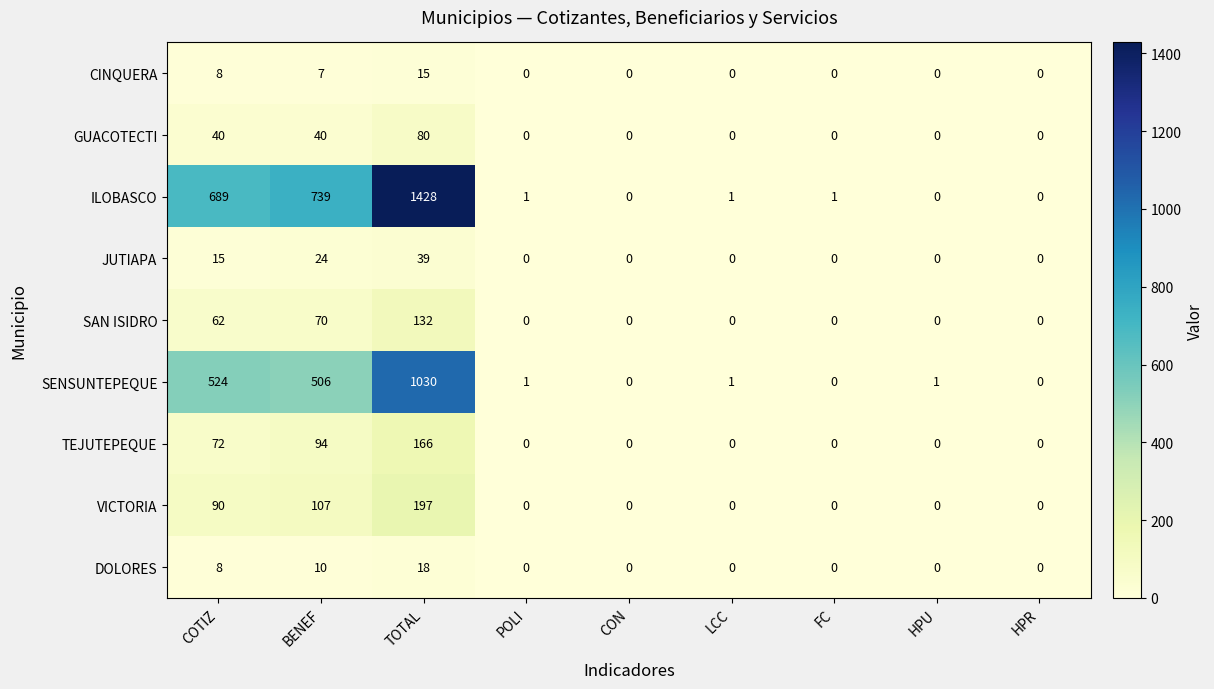

Rank the series by their maximum value, from highest to lowest.

ILOBASCO, SENSUNTEPEQUE, VICTORIA, TEJUTEPEQUE, SAN ISIDRO, GUACOTECTI, JUTIAPA, DOLORES, CINQUERA